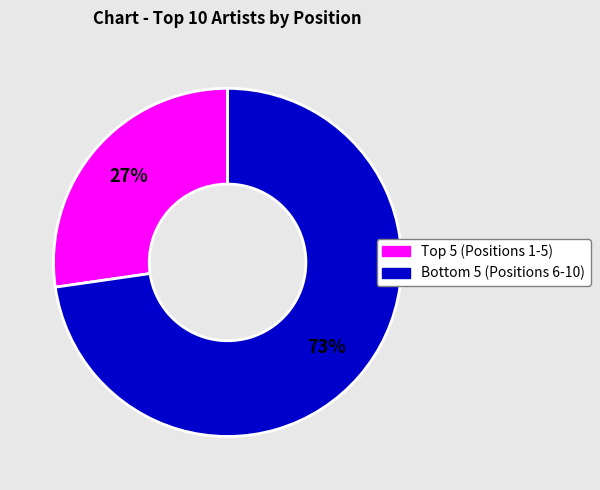

Is there any slice that represents more than half of the pie?

Yes